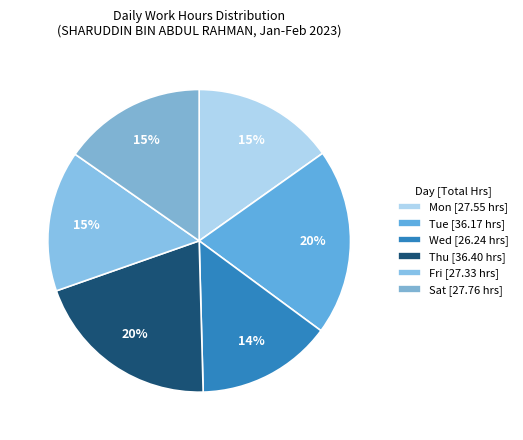

How many slices are in this pie chart?

6